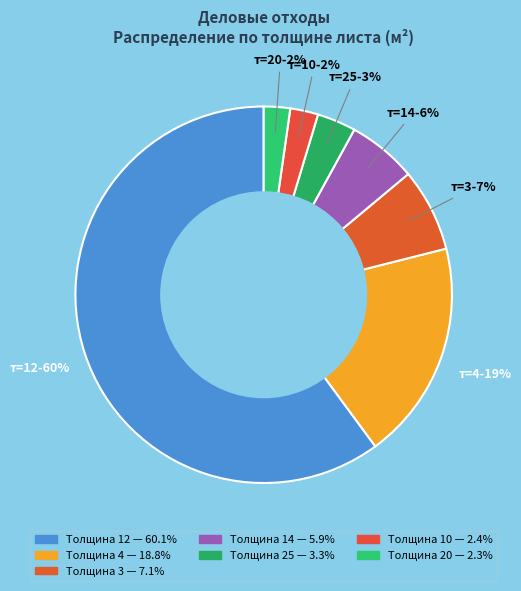

How many segments does this pie chart have?

7